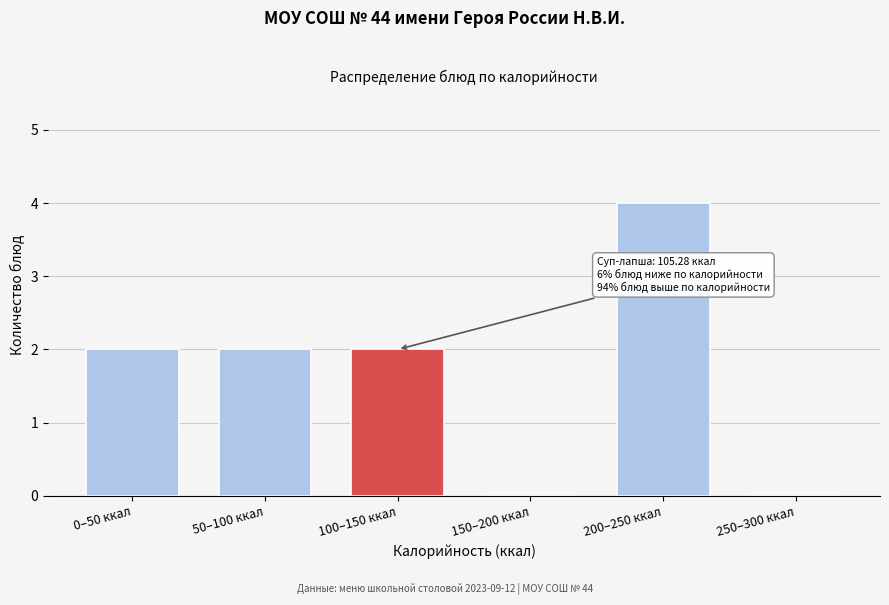

Reading left to right, extract all data points from this chart.

0–50 ккал=2	50–100 ккал=2	100–150 ккал=2	150–200 ккал=0	200–250 ккал=4	250–300 ккал=0